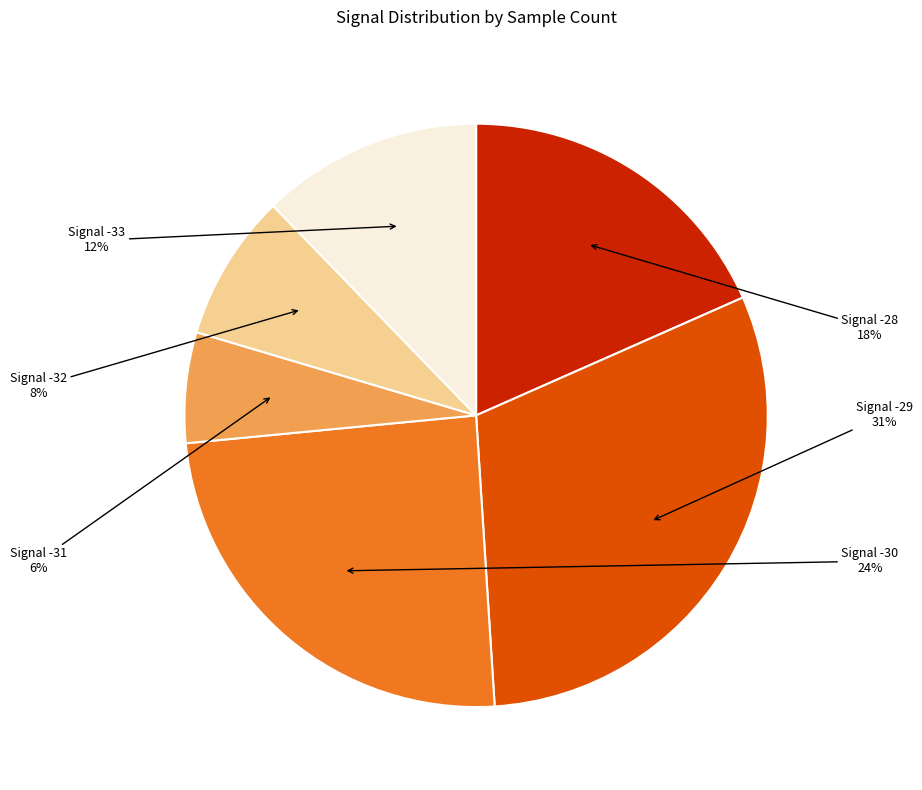

What percentage is the Signal -30 slice, to the nearest percent?

24%